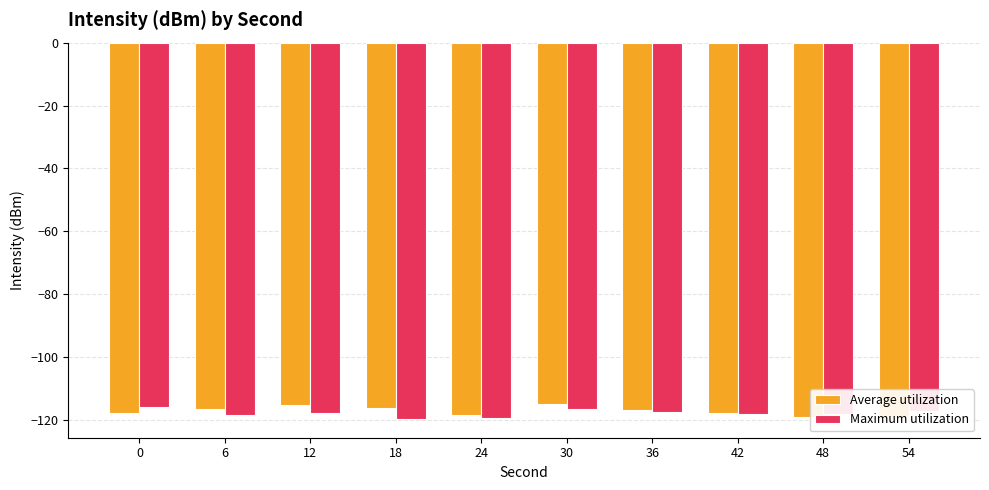

Which category has the lowest value in the Average utilization series?

54